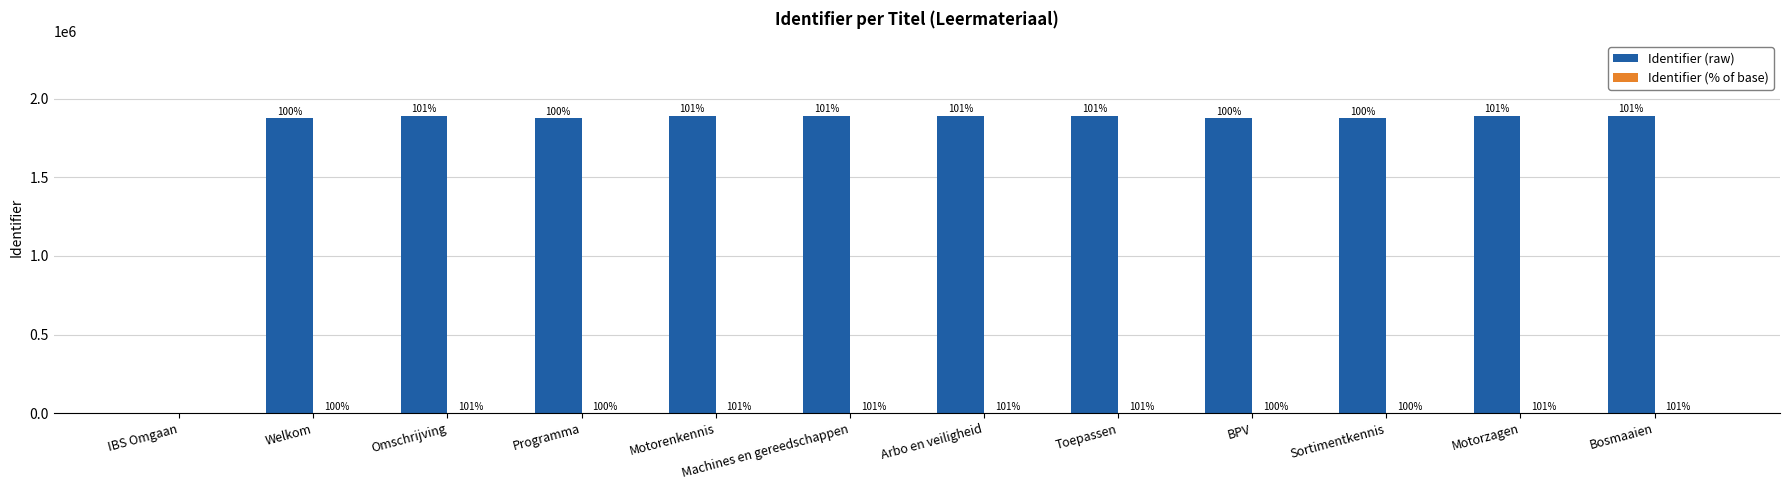

Is it true that Identifier (raw) equals 697889 at Sortimentkennis?

False